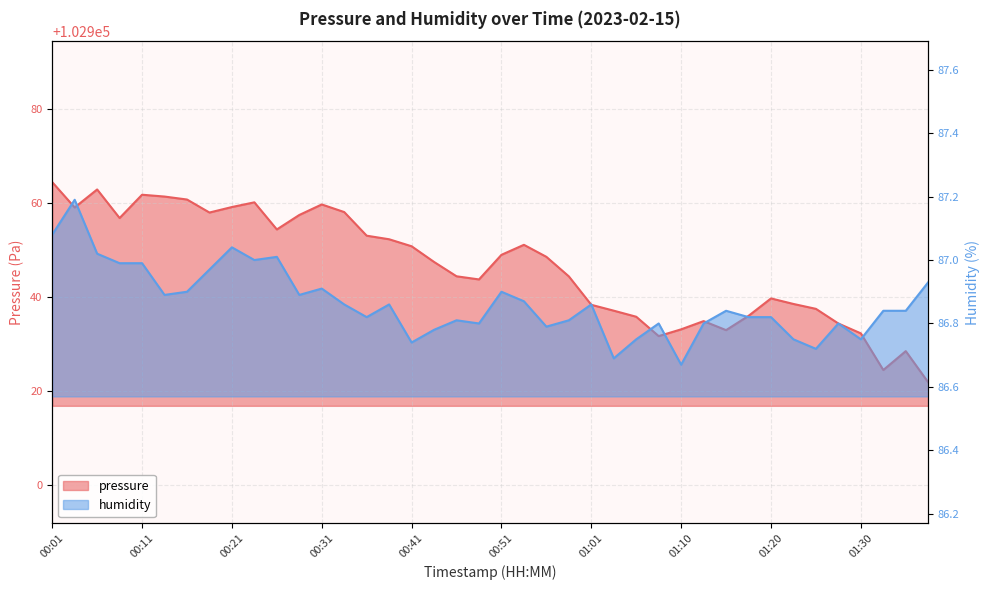

What is the label of the 26th point from the left?

01:03